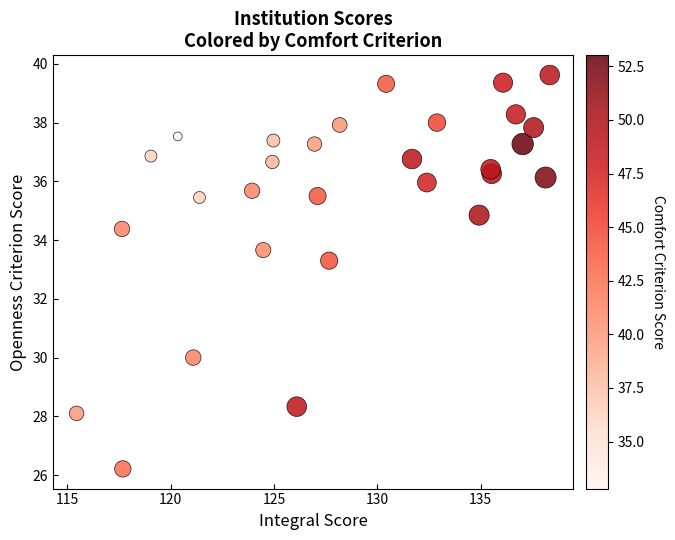

What is the range of Y values (max minus min)?

13.4